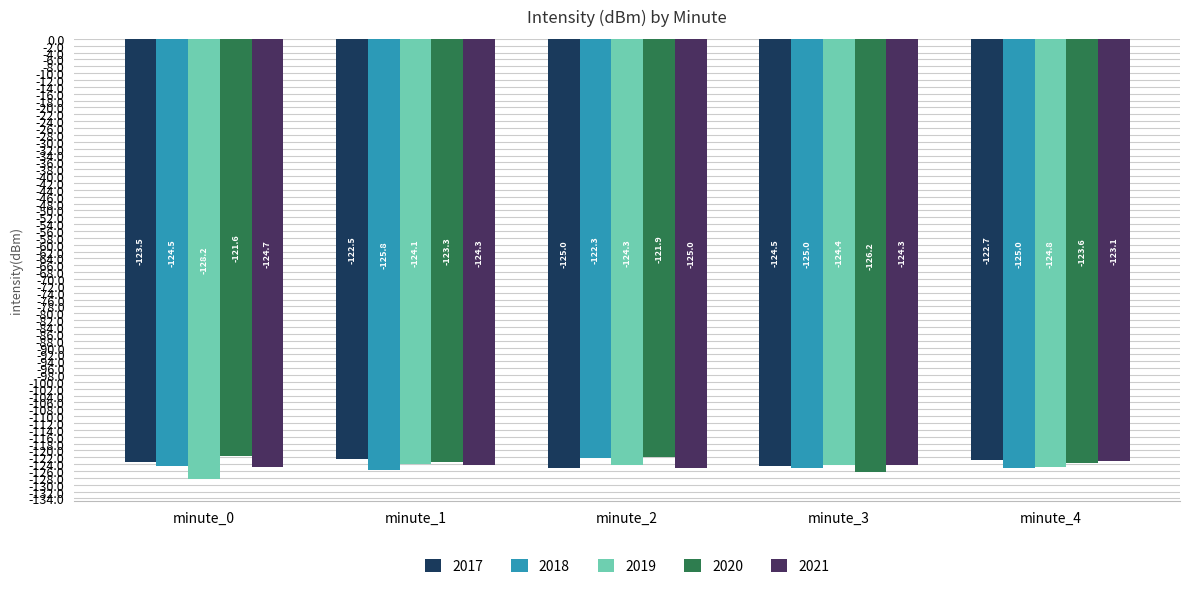

Which series has the widest spread of values?

2020